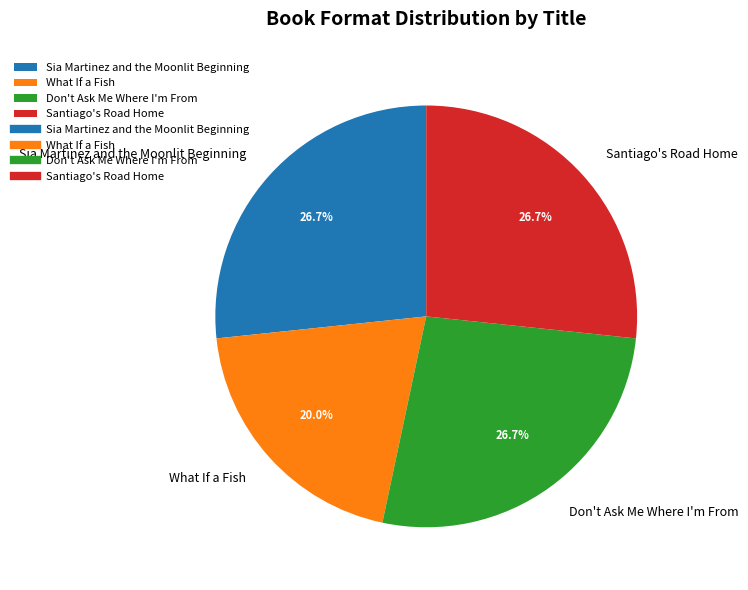

What is the ratio of the value at Sia Martinez and the Moonlit Beginning to the value at What If a Fish?

1.3